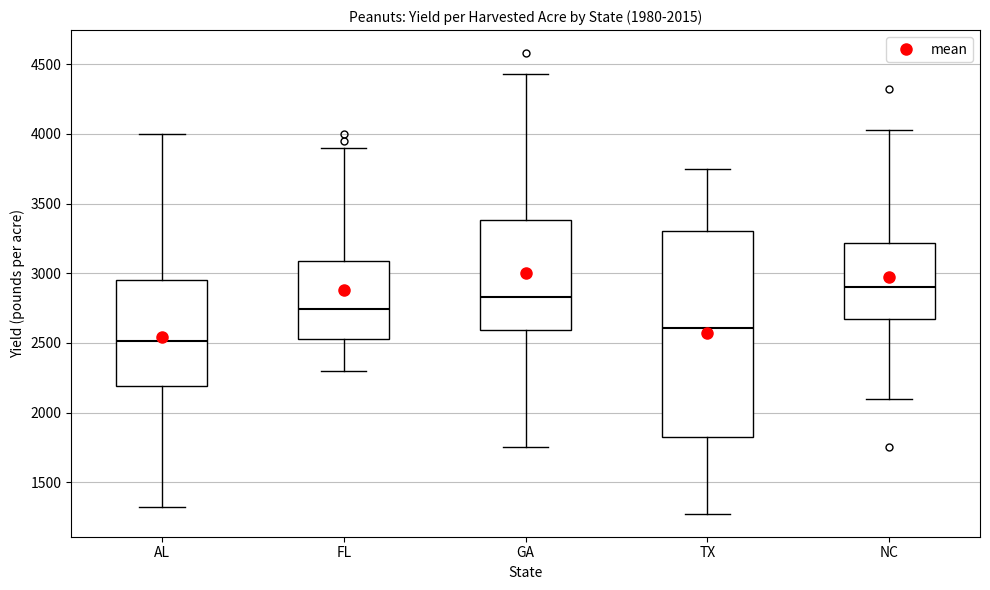

Which box is the tallest, from its lower edge to its upper edge?

TX